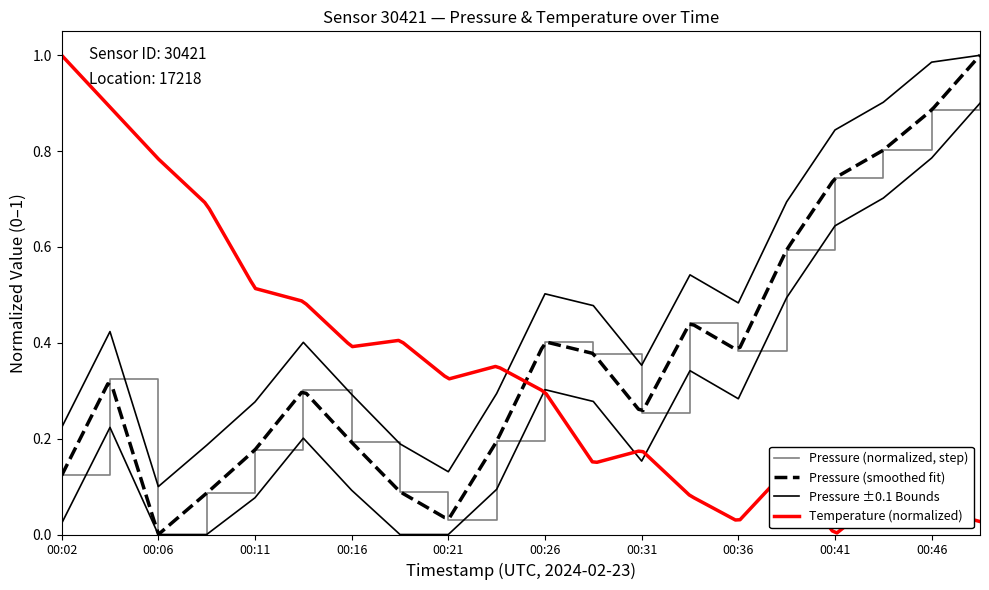

What is the value of the 19th point from the left?

0.9